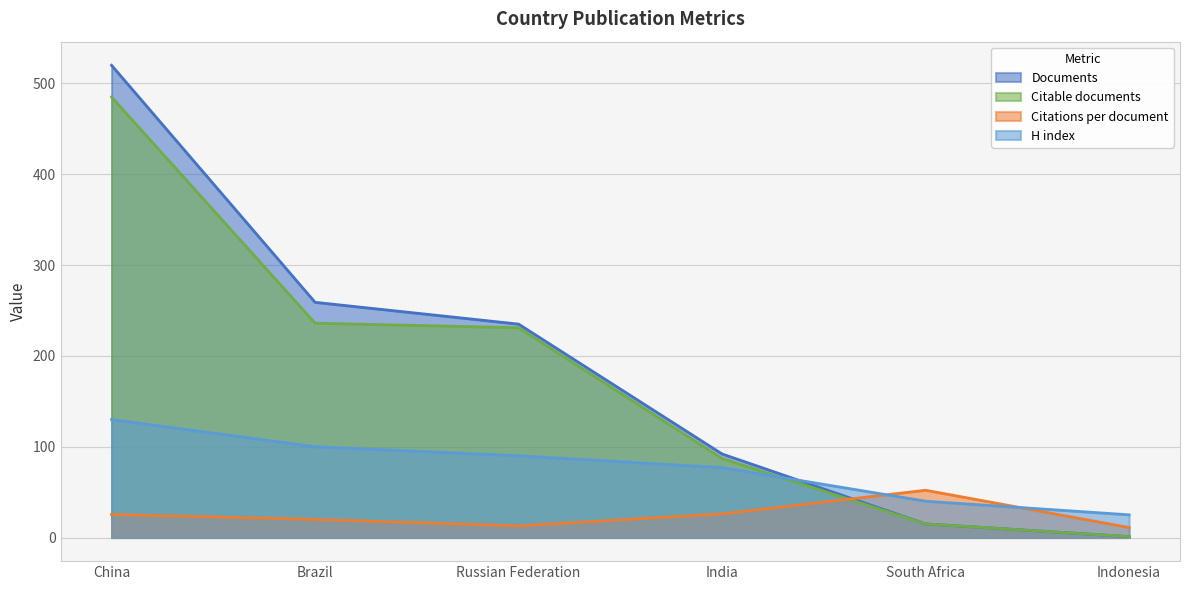

What is the value of the Citations per document point at the 1st from the left?

25.4